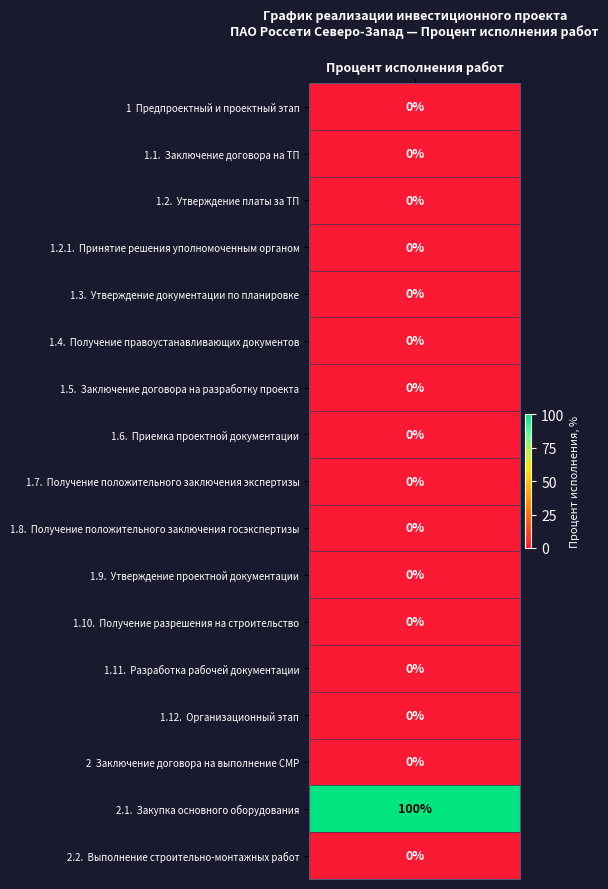

What is the greatest value displayed?

100